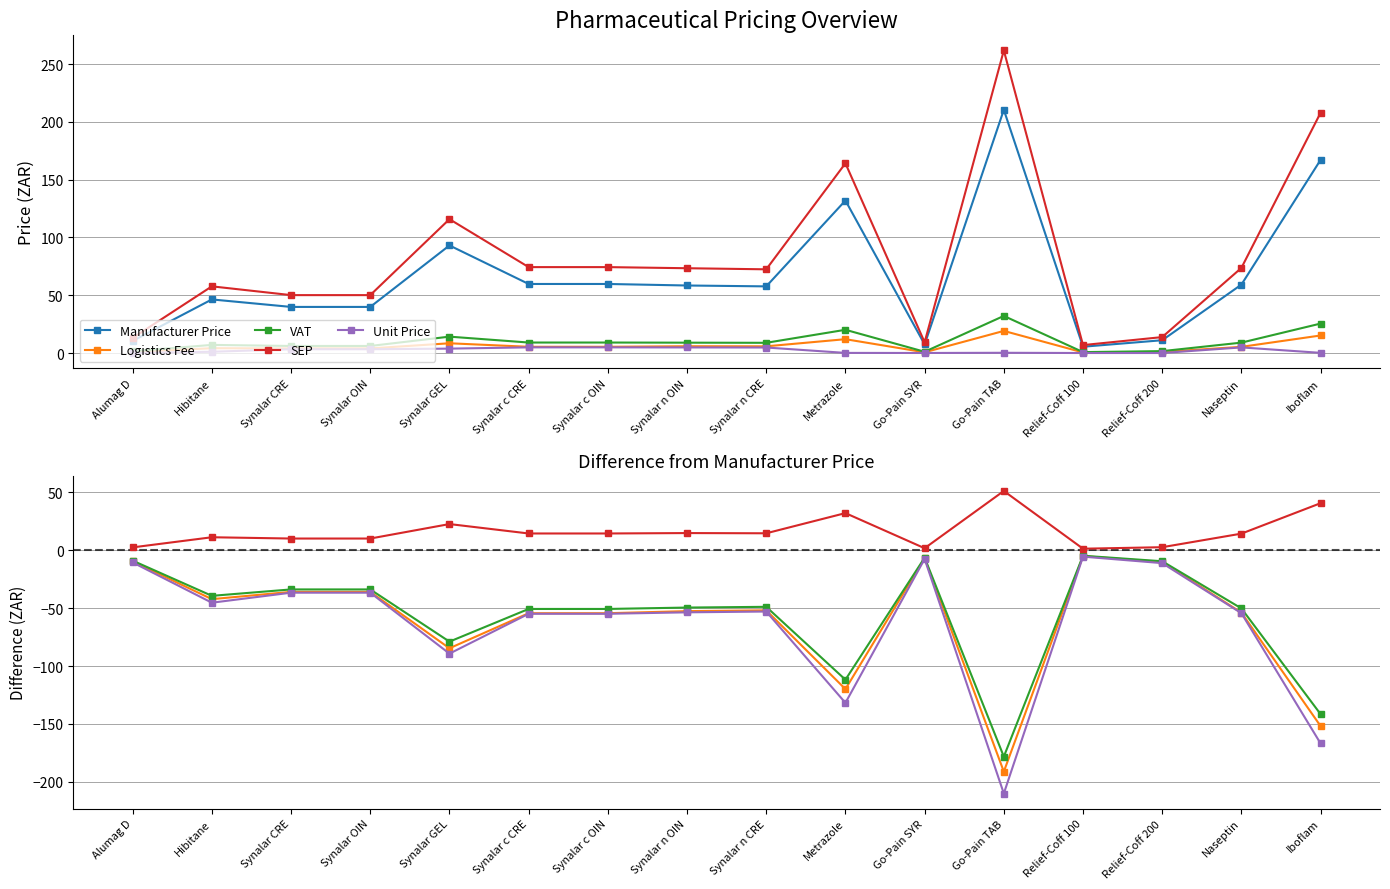

What is the total value across all series at Synalar GEL?

-136.9